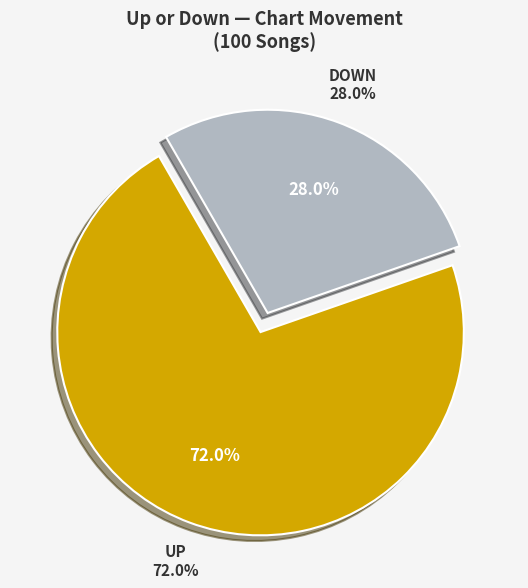

Rank the categories by value from highest to lowest.

up, down